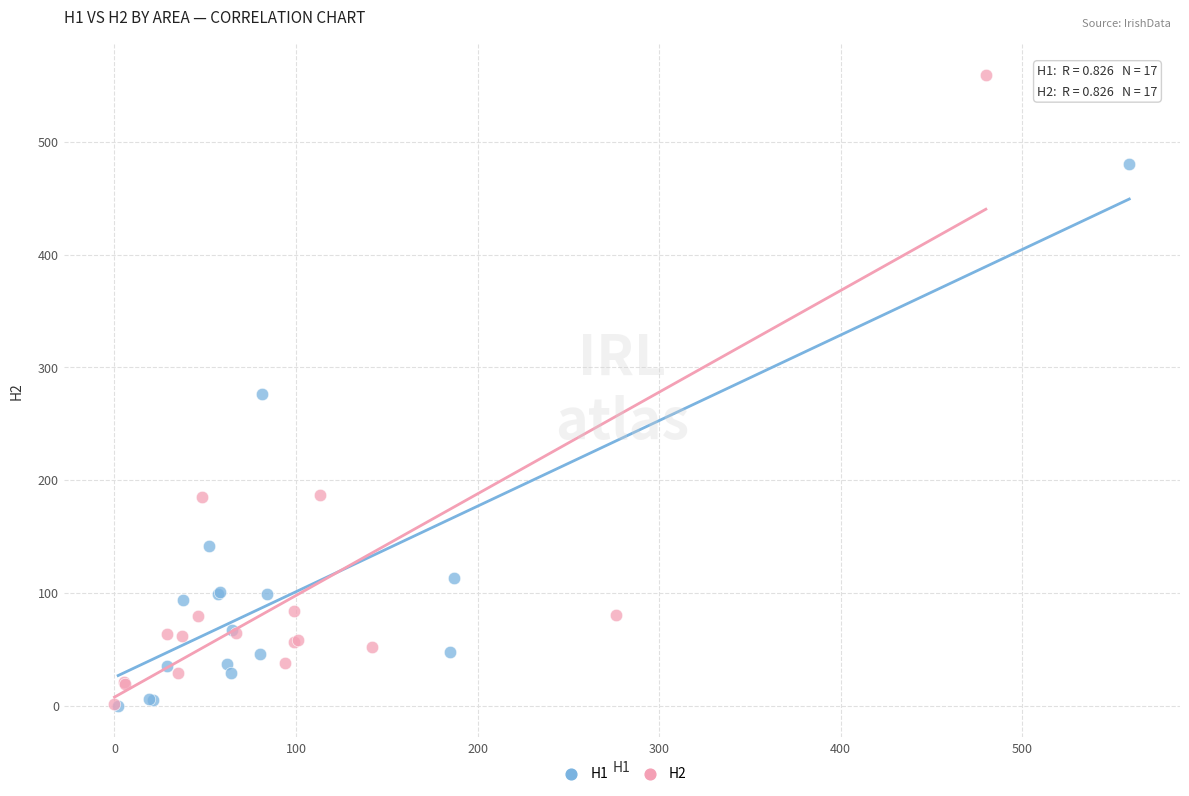

Which series contains the highest Y value?

H2